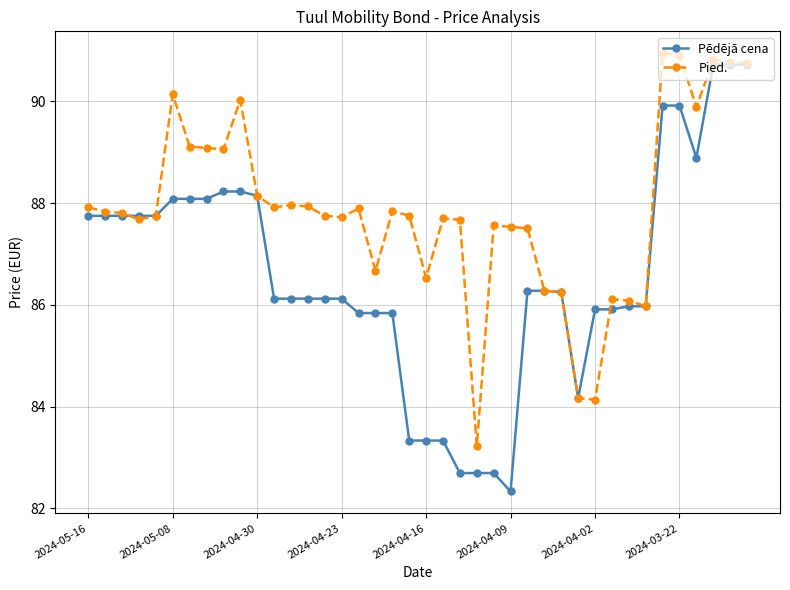

What is the smallest value displayed?

82.3